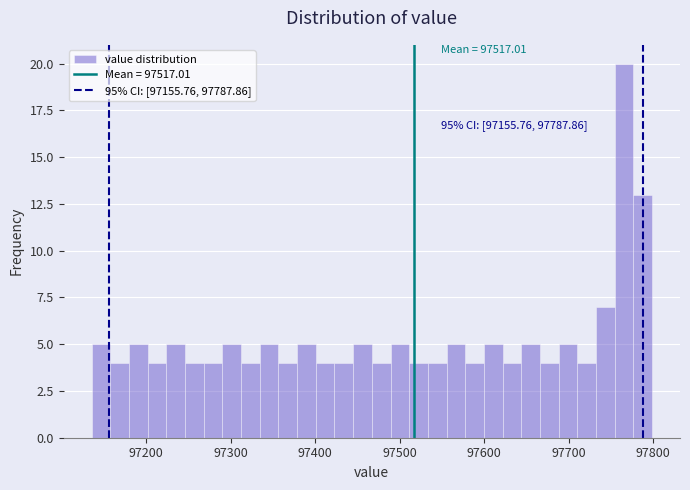

Around what value on the x-axis is the tallest bar? Give the approximate position of its centre, as read against the axis.

97770